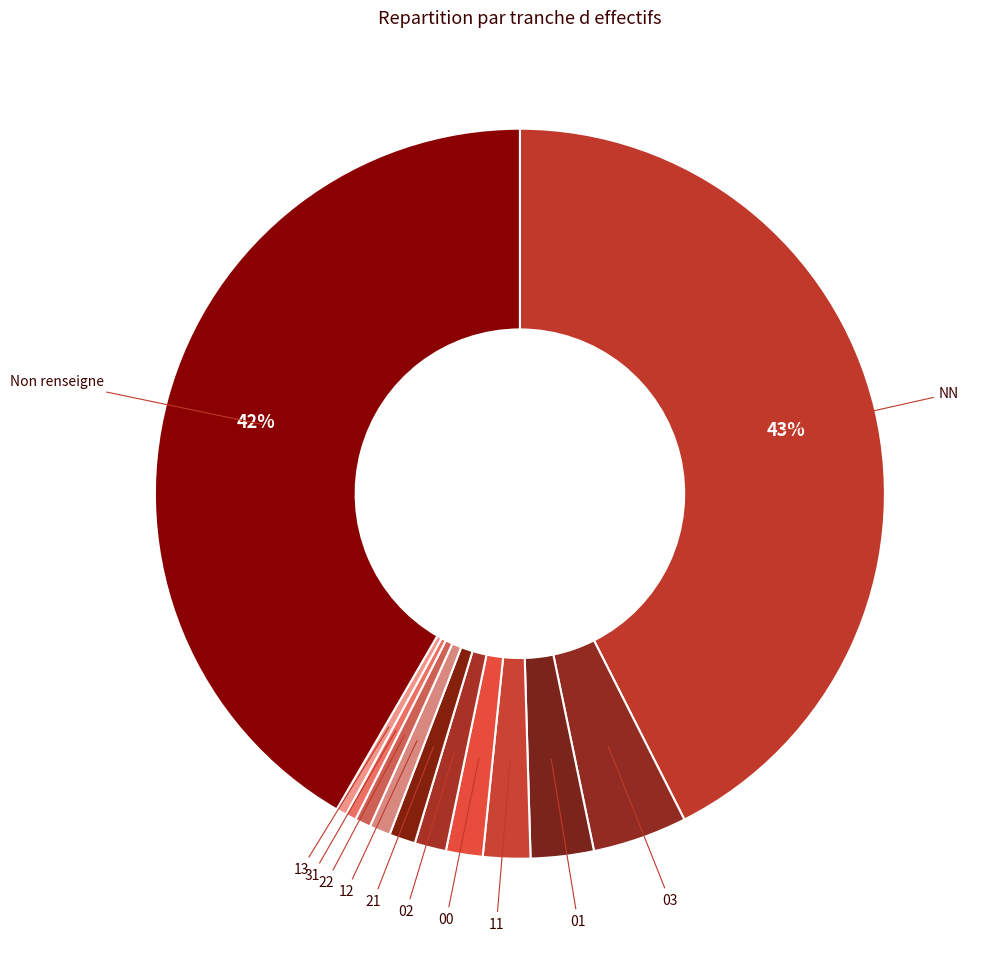

How many segments does this pie chart have?

12